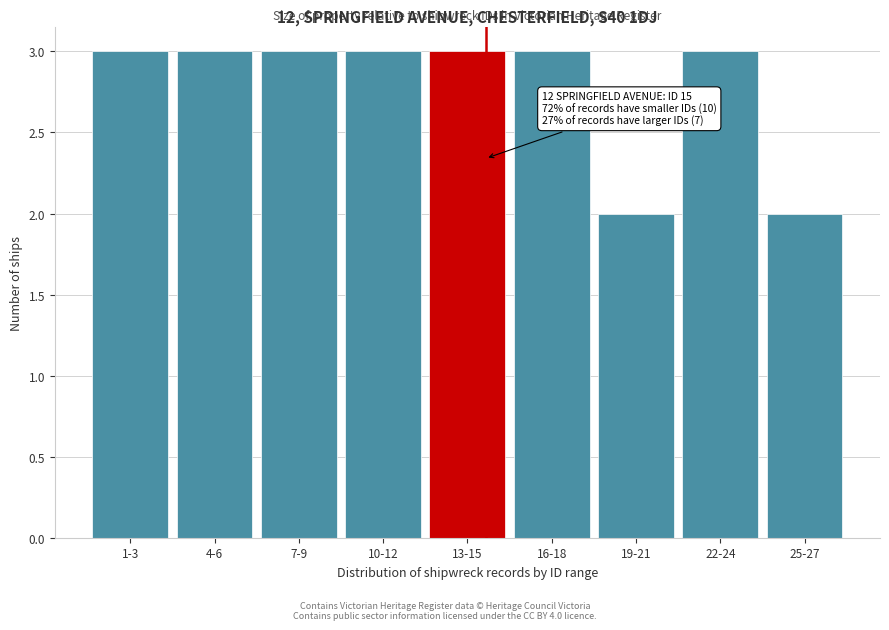

Reading left to right, what are all the values shown in this chart?

3	3	3	3	3	3	2	3	2